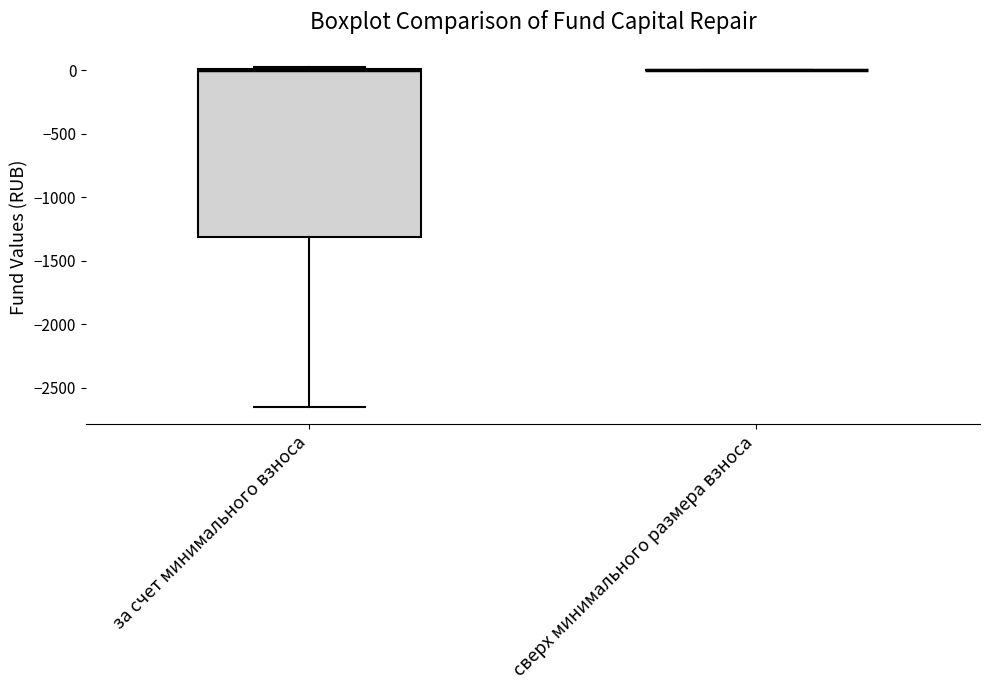

Reading left to right, read every box against the y-axis: the position of its median line, the range the box covers, and the ends of its whiskers. The values are not printed on the chart, so give them approximately, as read against the axis.

за счет минимального взноса: median 0, box -1300 to 0, whiskers -2650 to 50
сверх минимального размера взноса: box collapsed to a line at 0, whiskers 0 to 0